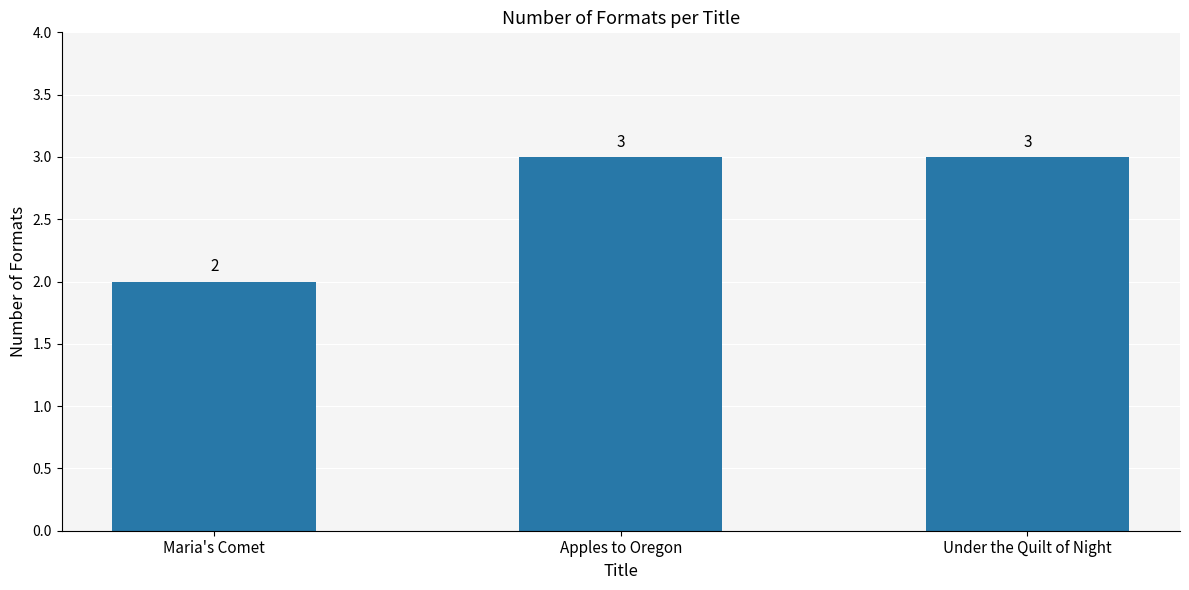

Reading left to right, what are all the values shown in this chart?

Maria's Comet=2	Apples to Oregon=3	Under the Quilt of Night=3